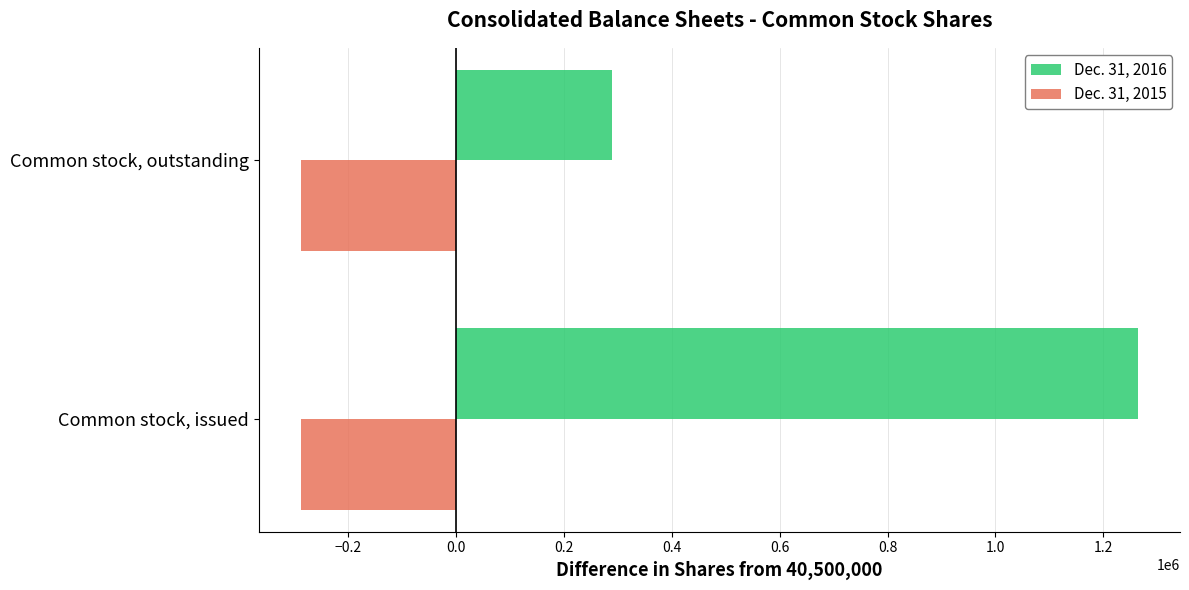

What is the minimum value for Dec. 31, 2016?

288705